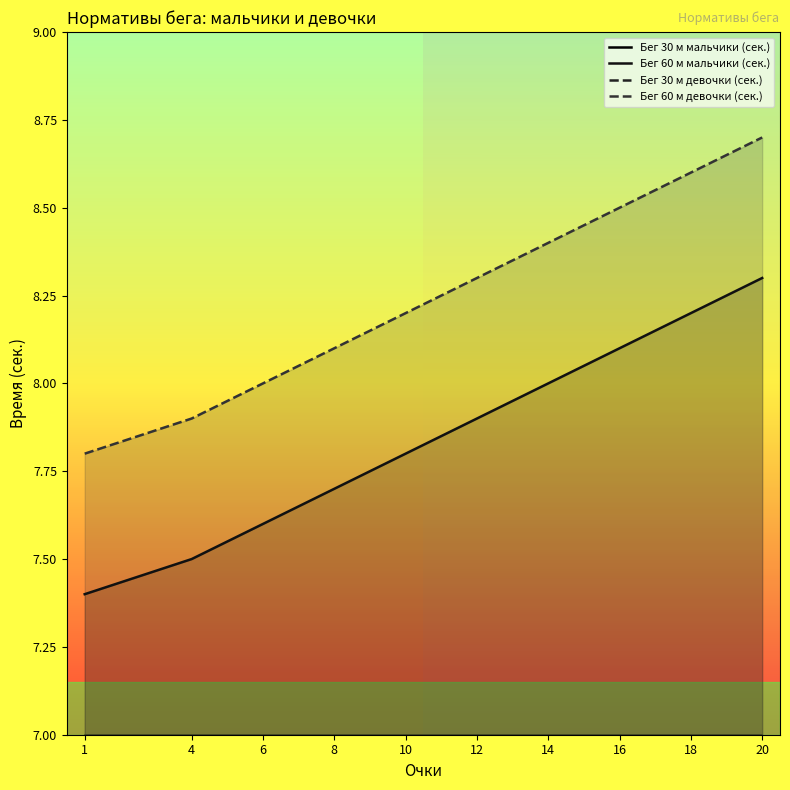

True or false: Бег 60 м девочки (сек.) and Бег 30 м мальчики (сек.) cross at least once.

False